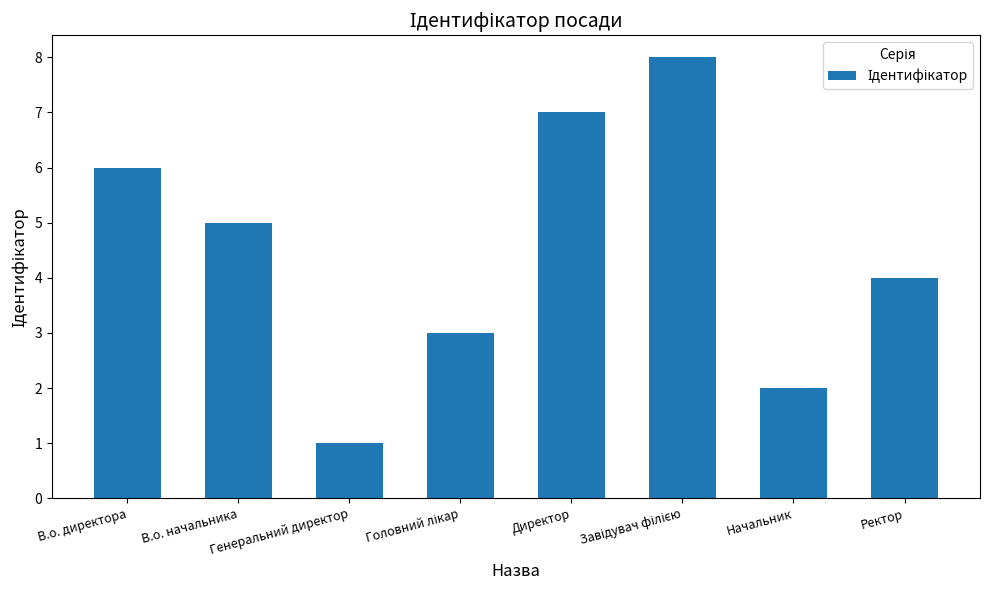

Are the bars horizontal?

No